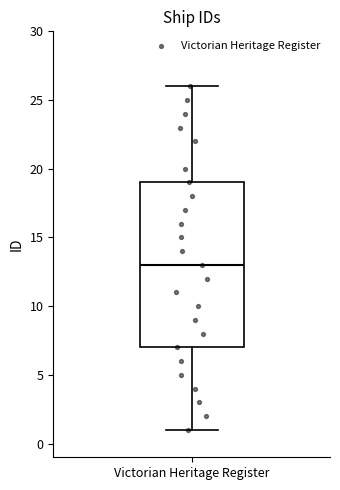

Read this box plot against the y-axis: the position of the median line, the range covered by the box, and the ends of both whiskers. The values are not printed on the chart, so give them approximately, as read against the axis.

median 13, box 7 to 19, whiskers 1 to 26